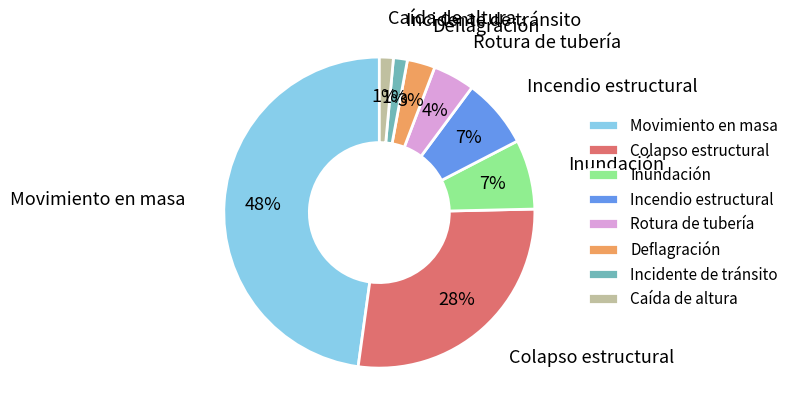

The Colapso estructural slice represents 34% of the pie. True or false?

False